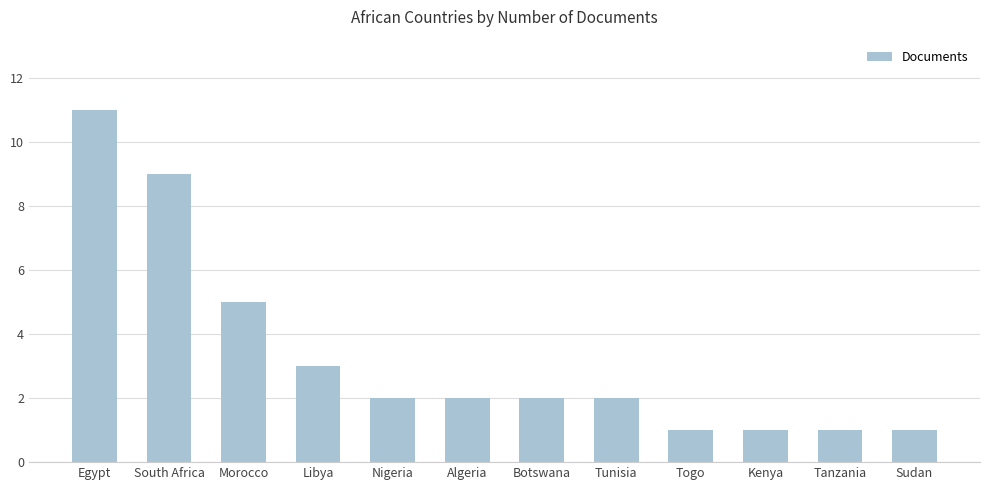

The value at Botswana is 2. True or false?

True